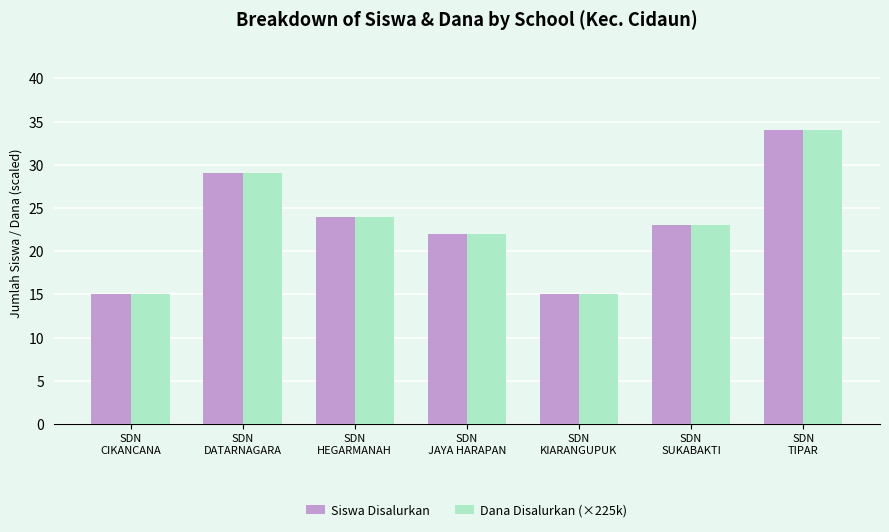

At which label does Siswa Disalurkan first exceed 23?

SDN
DATARNAGARA